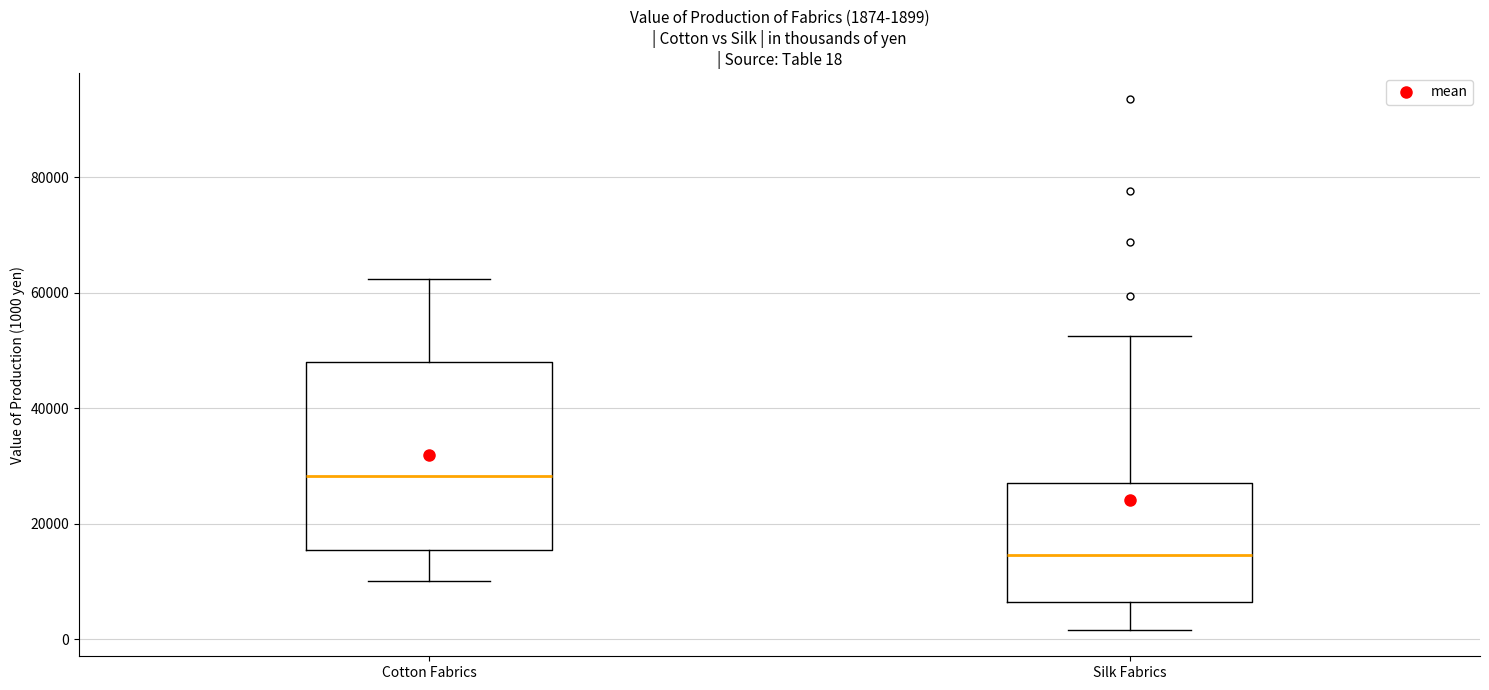

Which box has the highest median line?

Cotton Fabrics